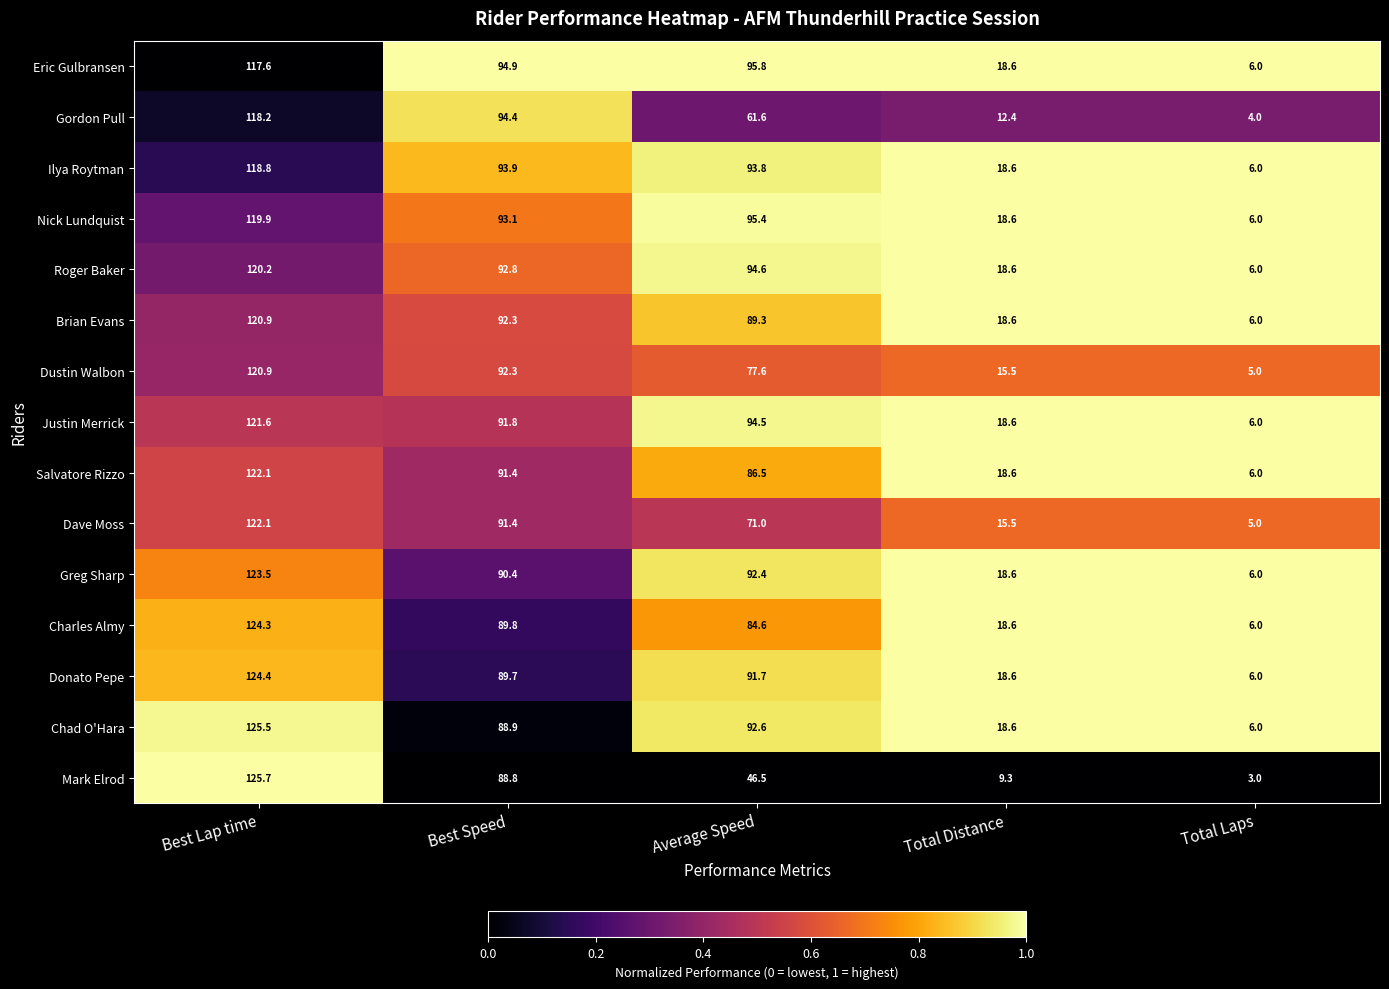

The Roger Baker series shows 18.6 at Total Distance. True or false?

True